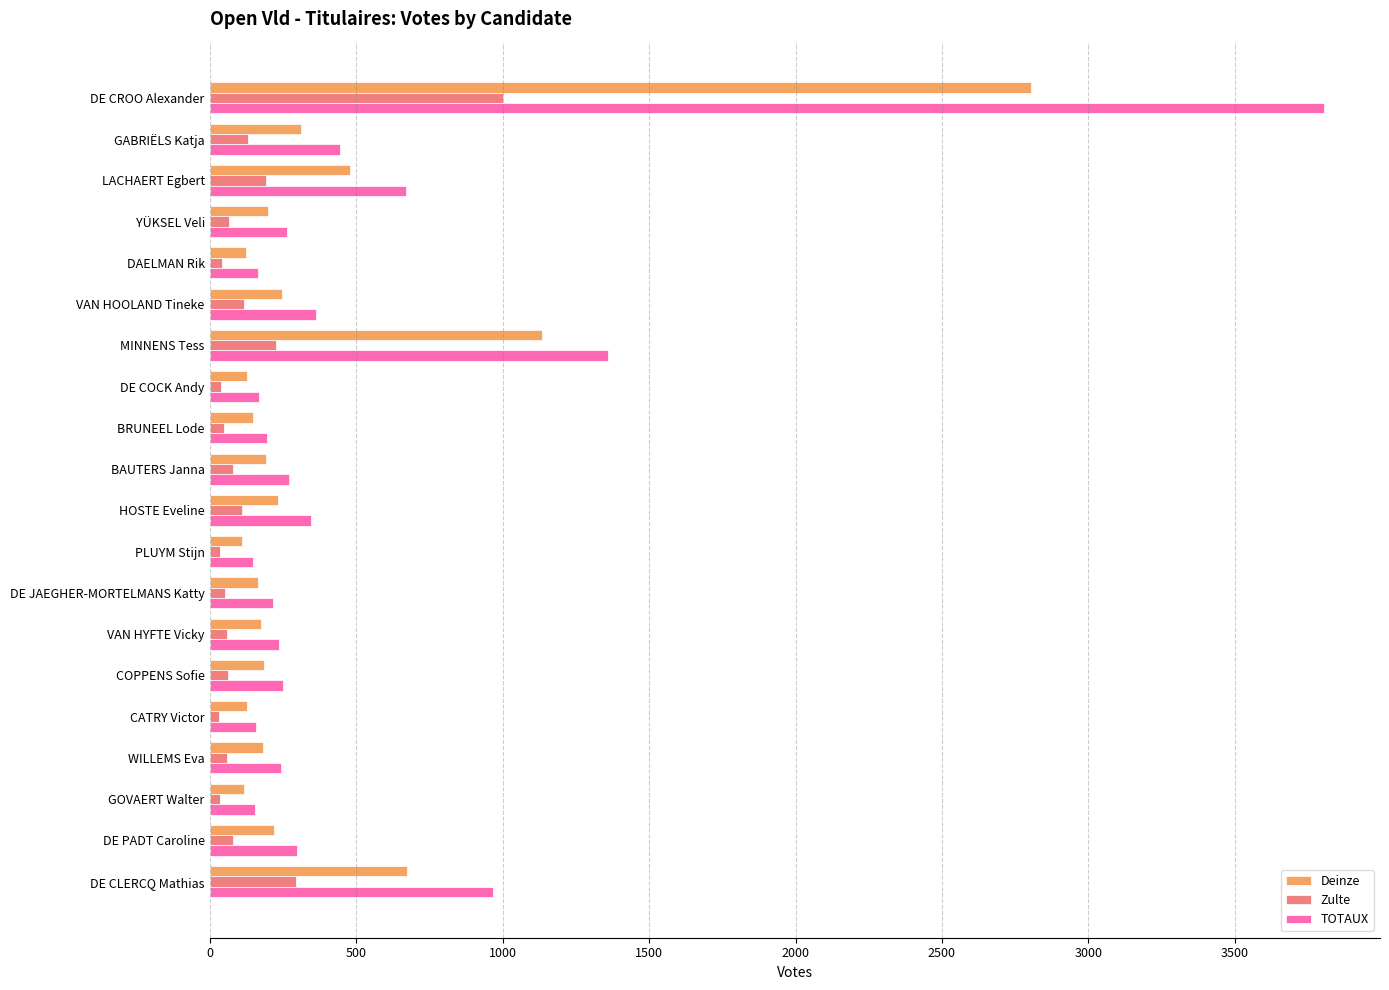

Which series has the largest range (max minus min)?

TOTAUX